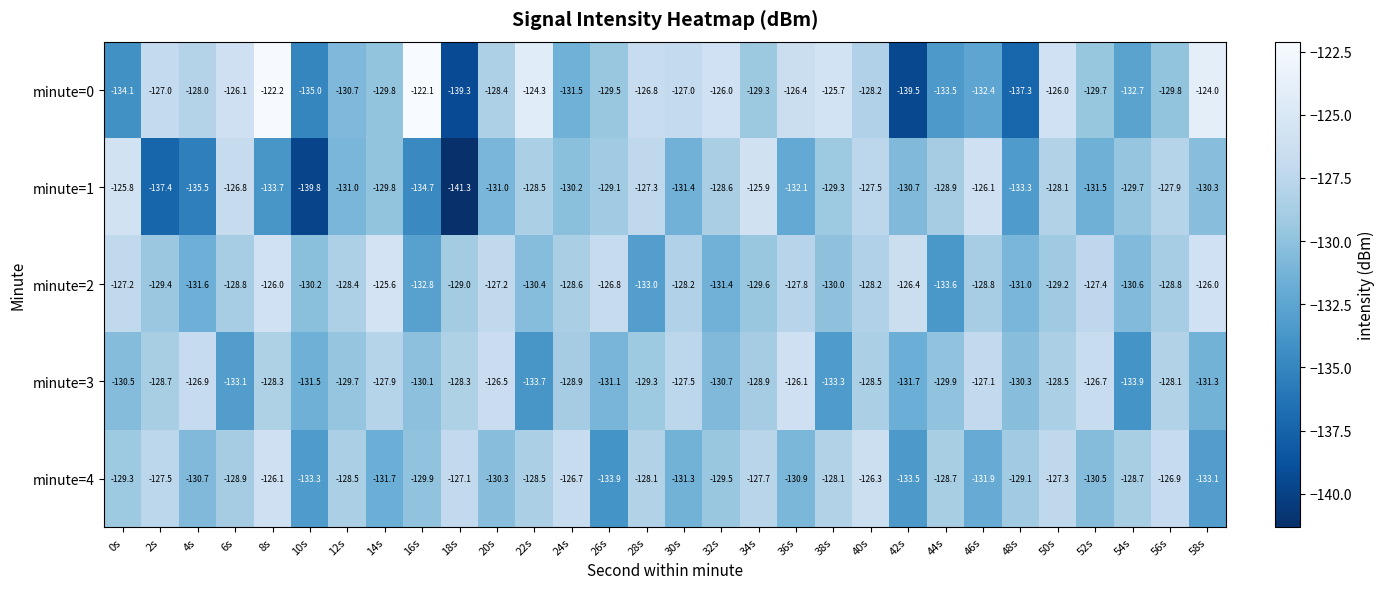

What is the average value of the minute=0 series?

-129.4